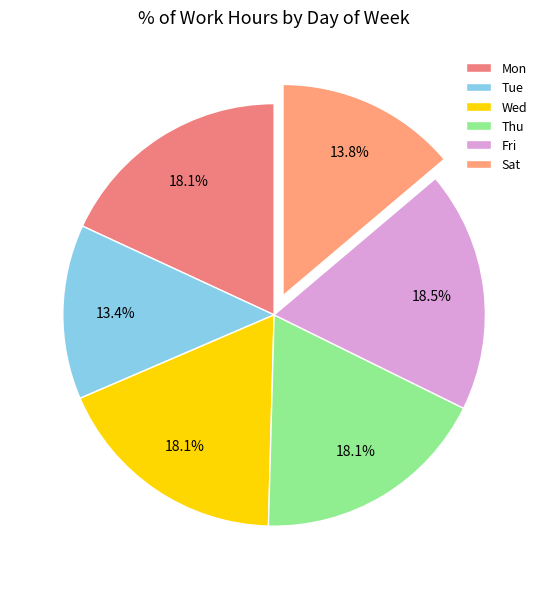

Is it true that Sat is 3% of the pie?

False